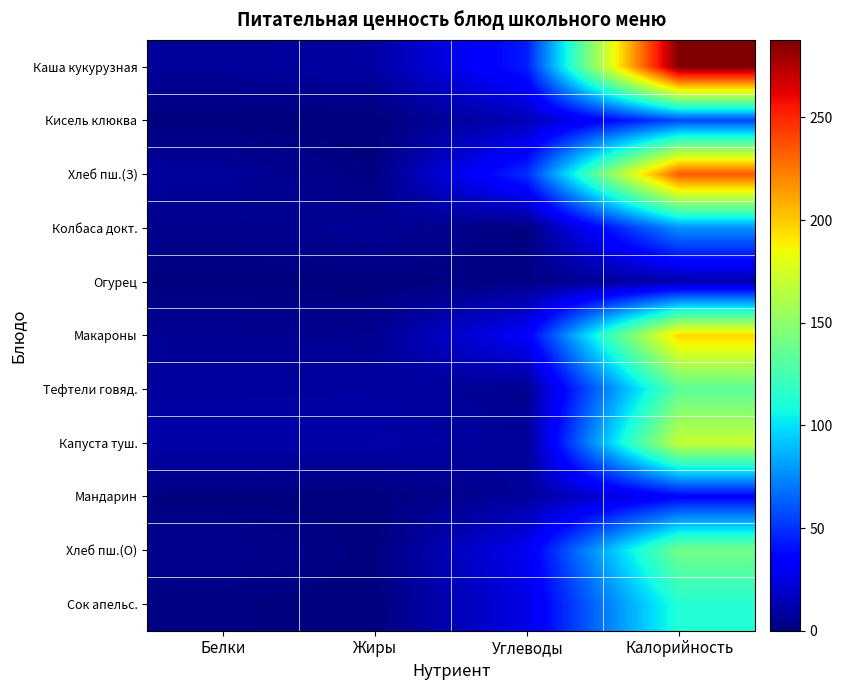

How many series are shown in this chart?

11